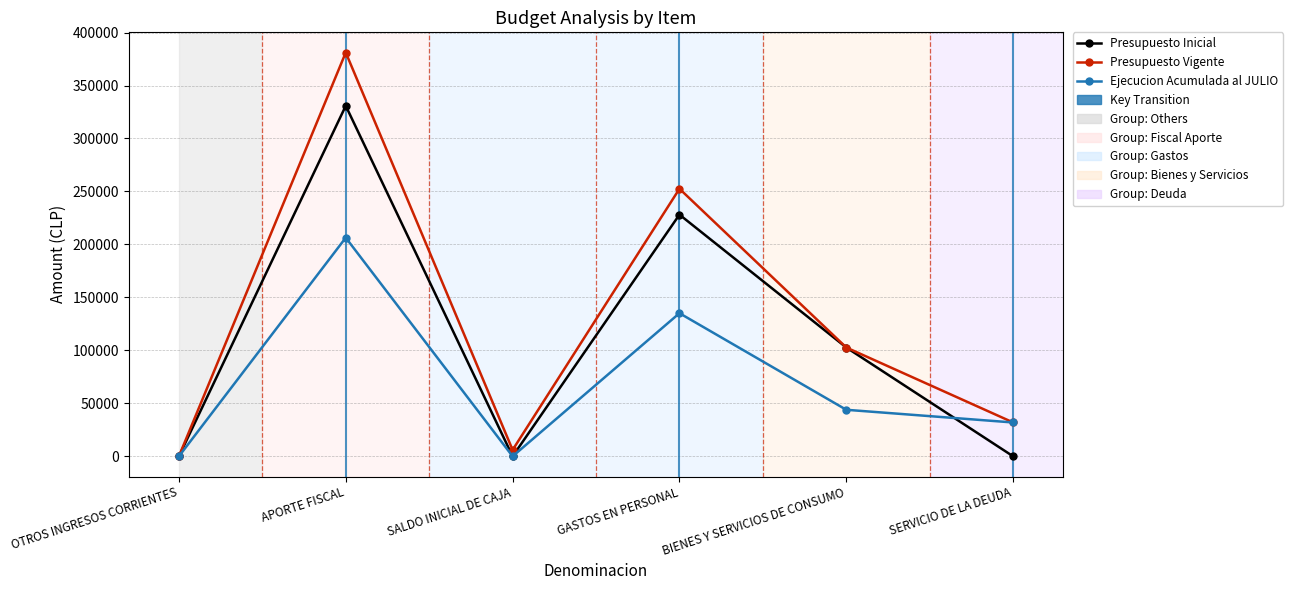

What is the greatest value displayed?

381146